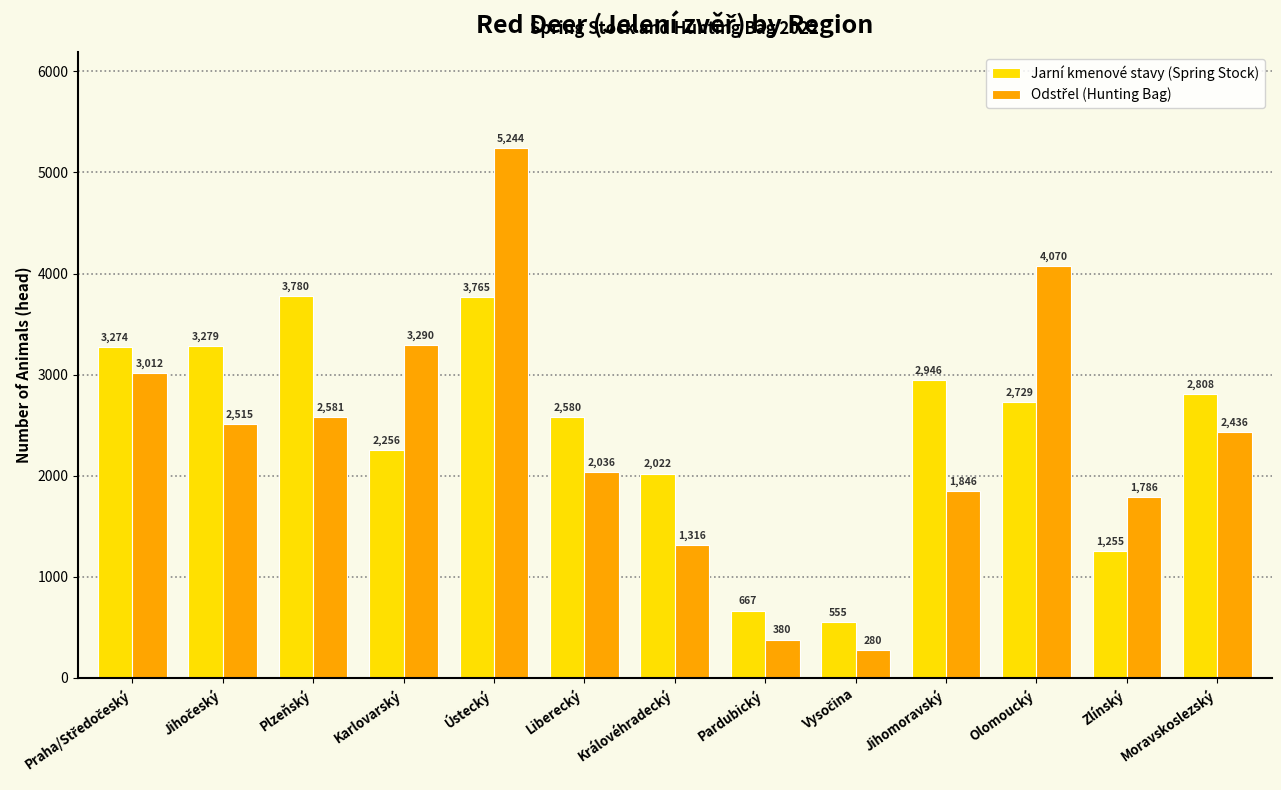

What is the sum of all Jarní kmenové stavy (Spring Stock) values?

31916